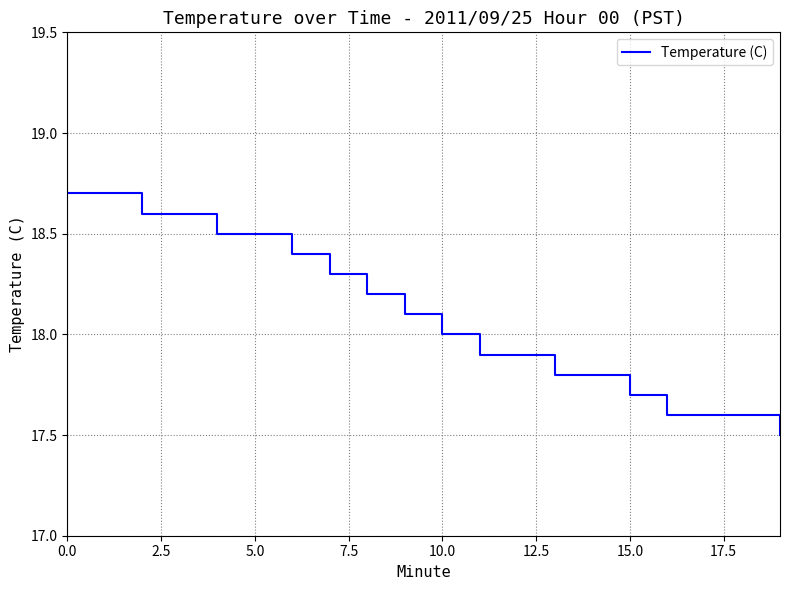

What is the smallest value displayed?

17.5